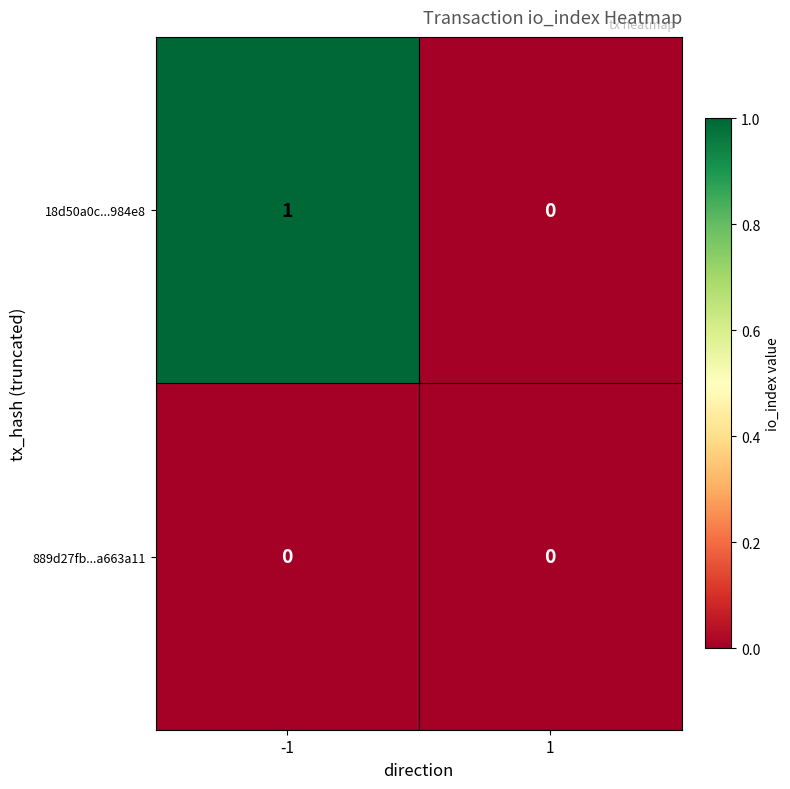

At -1, list the series in order from largest to smallest.

18d50a0c...984e8, 889d27fb...a663a11